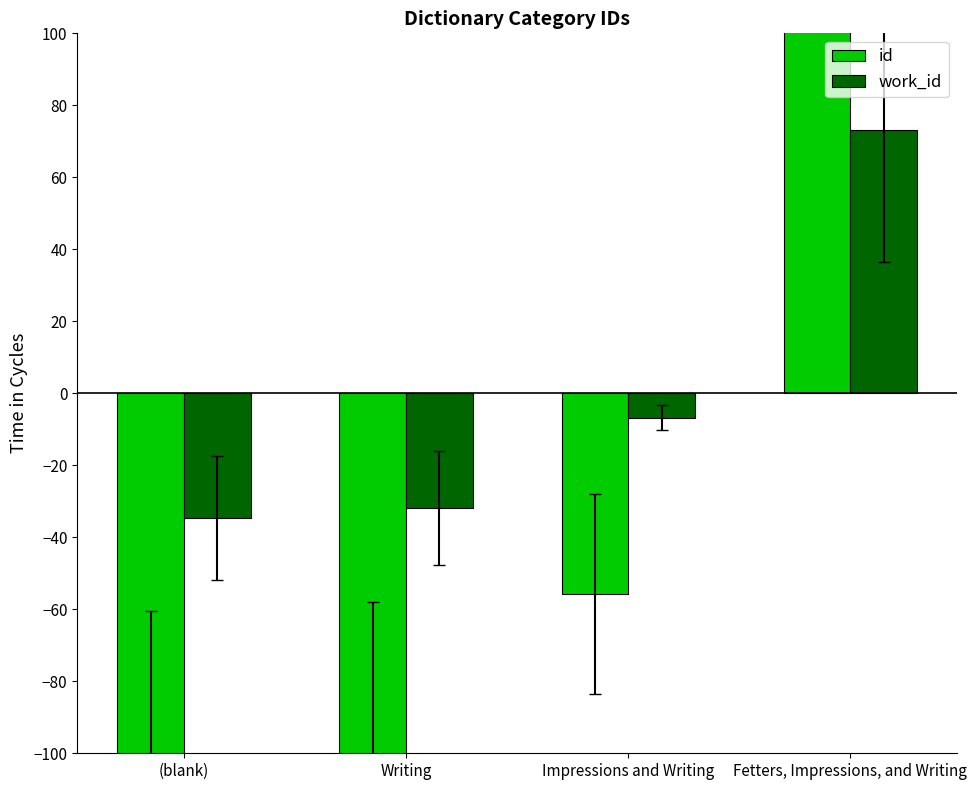

Reading right to left, extract all data points from this chart.

id: Fetters, Impressions, and Writing=292.6	Impressions and Writing=-55.7	Writing=-115.8	(blank)=-121.1
work_id: Fetters, Impressions, and Writing=73.2	Impressions and Writing=-6.8	Writing=-31.8	(blank)=-34.6